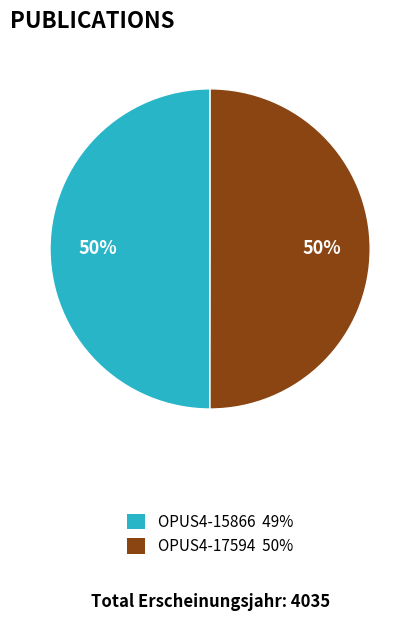

What is the ratio of the value at OPUS4-17594 to the value at OPUS4-15866?

1.0